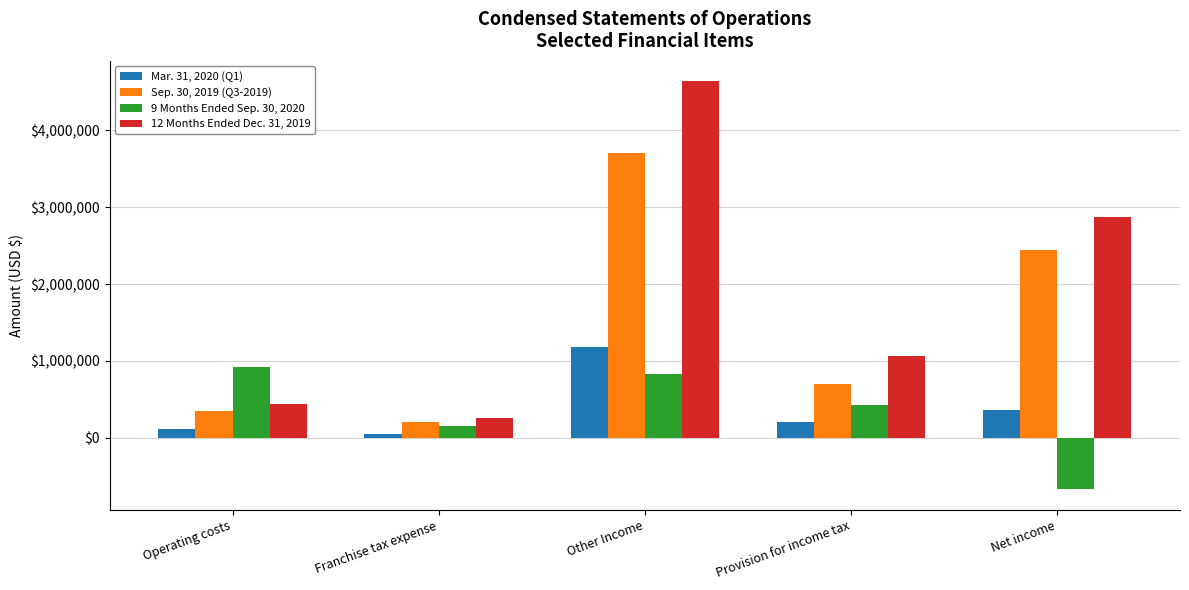

Are the bars horizontal?

No